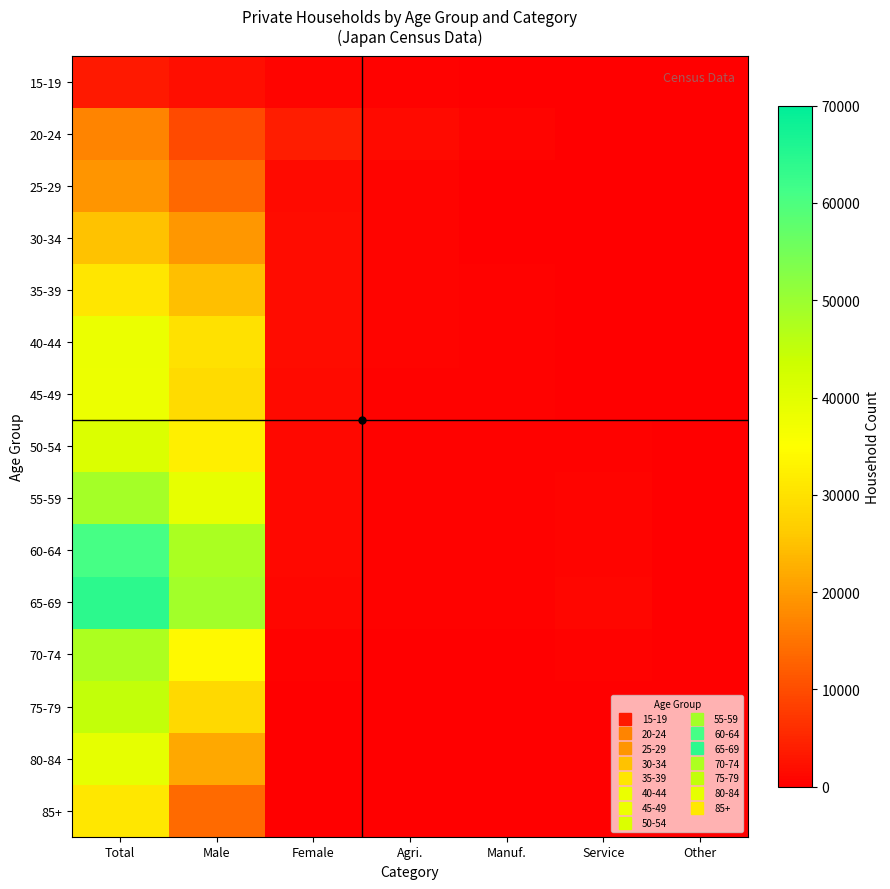

What is the spread (max minus min) of values at Other?

40